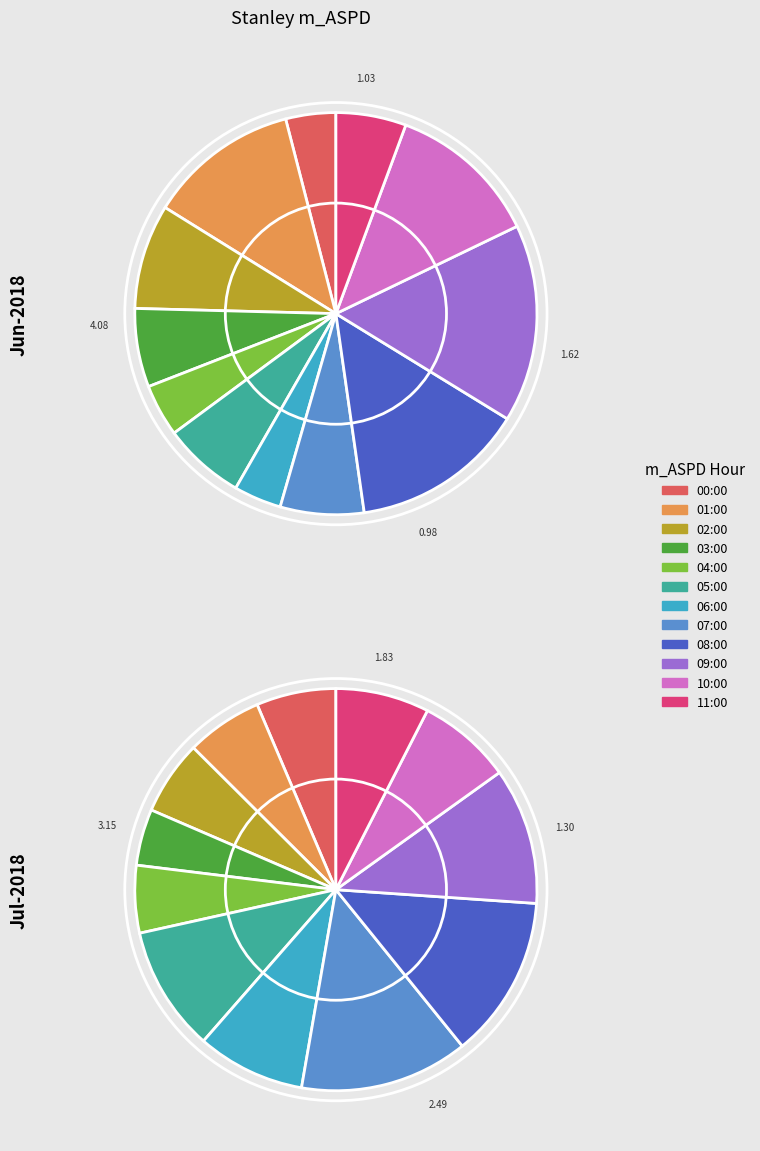

What is the largest slice in the pie chart?

09:00